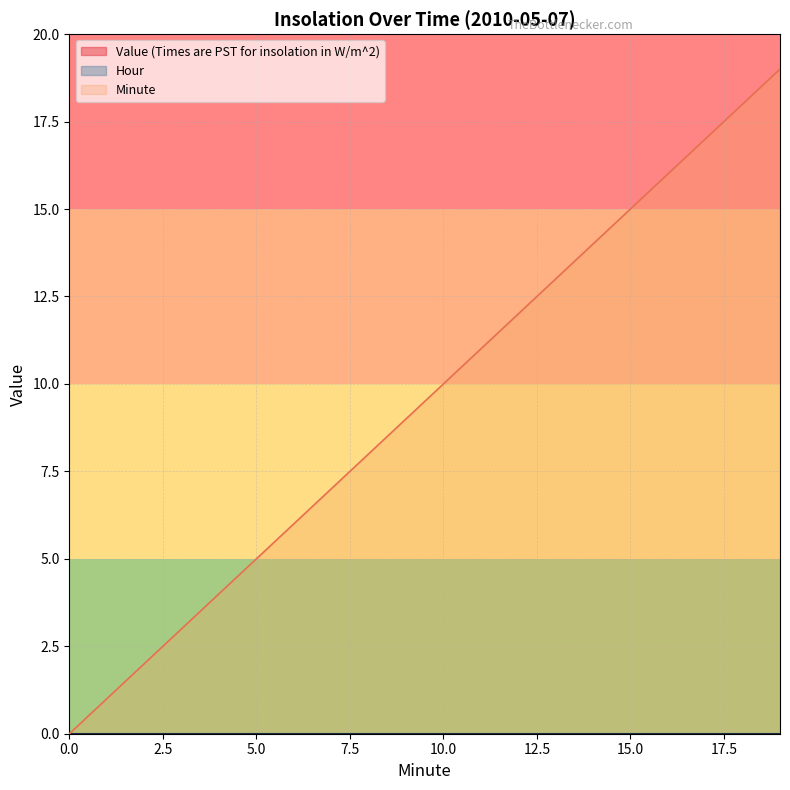

Between 12 and 1, which is larger?

12